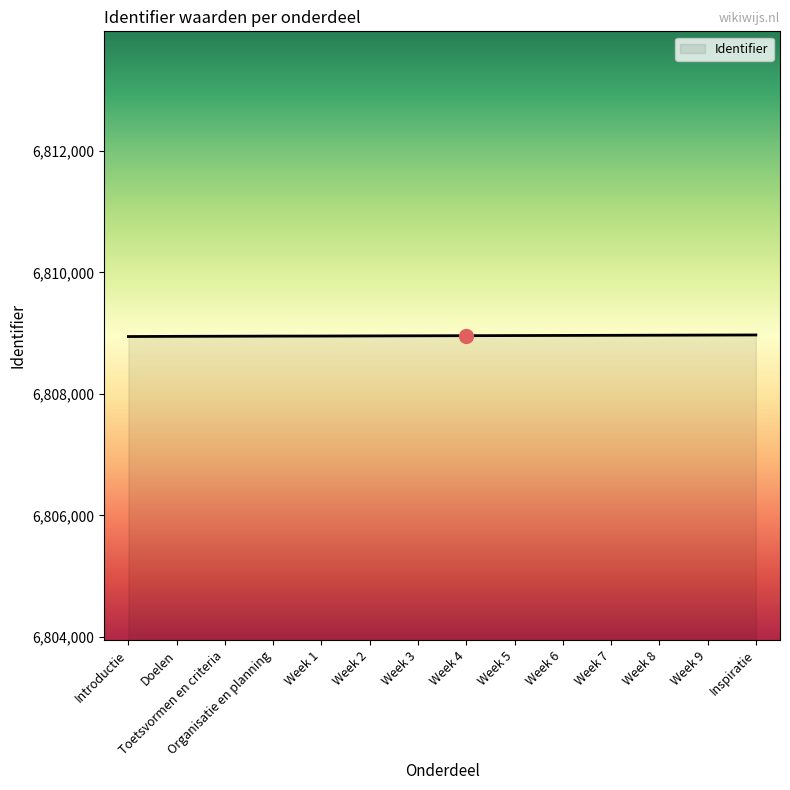

What position from the left is Week 3?

7